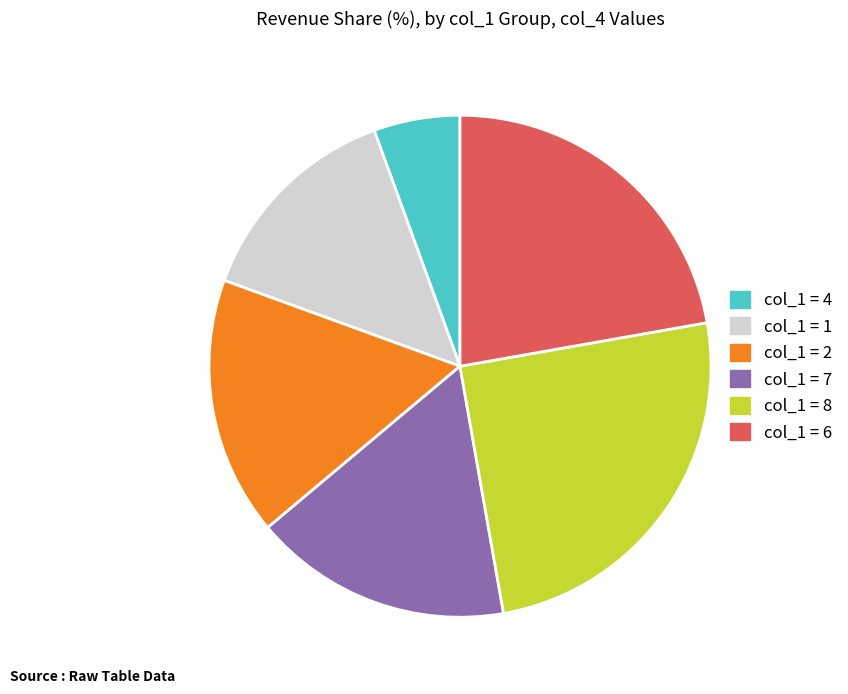

Is there a majority slice in this chart?

No